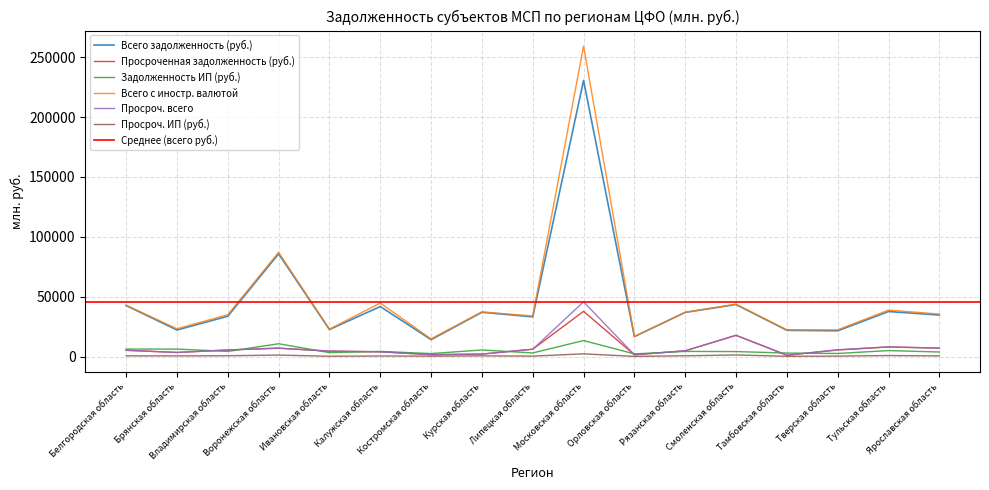

True or false: Просроч. всего and Всего с иностр. валютой cross at least once.

False